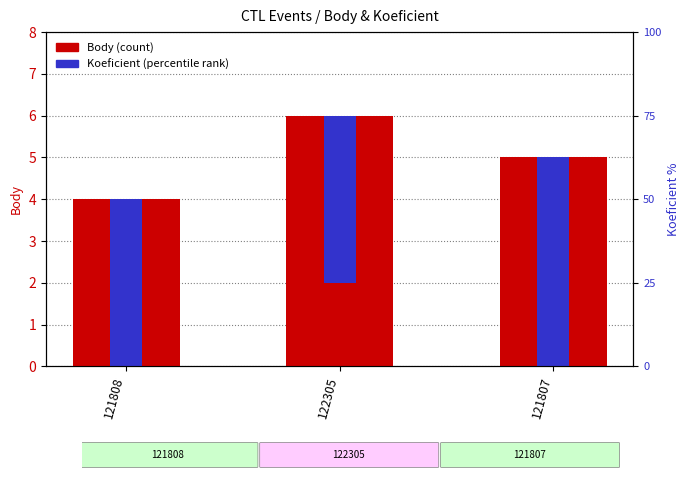

Which series has the largest range (max minus min)?

Body